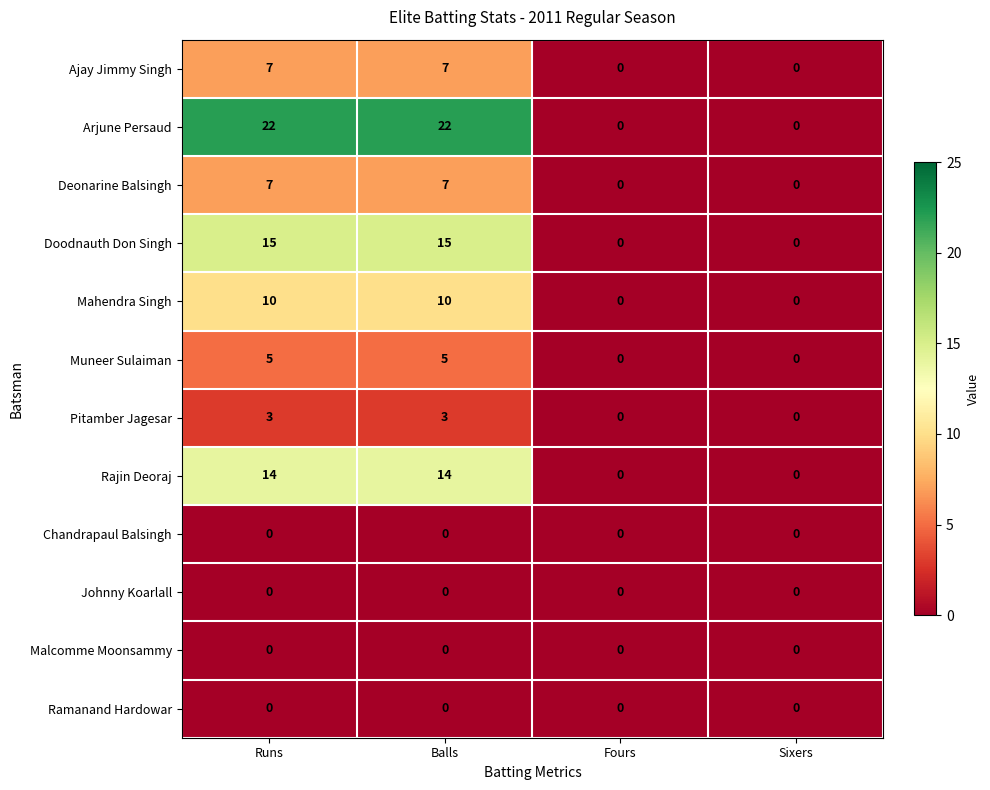

The value of Muneer Sulaiman at Sixers is 0. True or false?

True